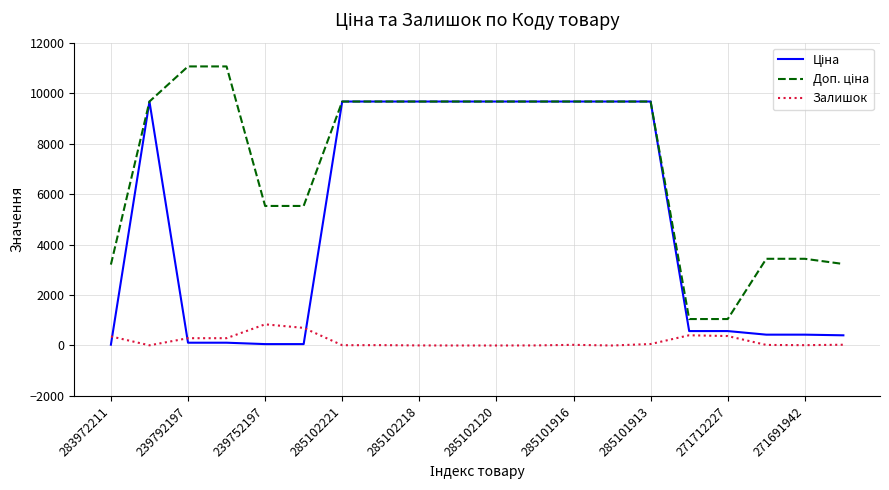

What is the greatest value displayed?

11055.0